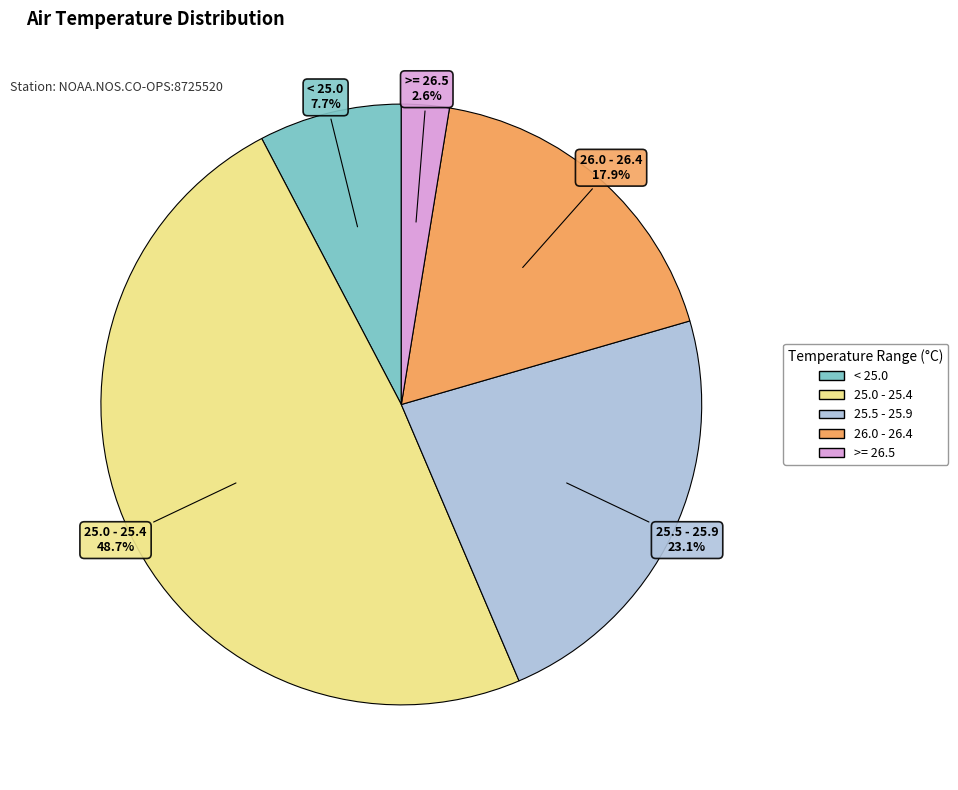

How many segments does this pie chart have?

5